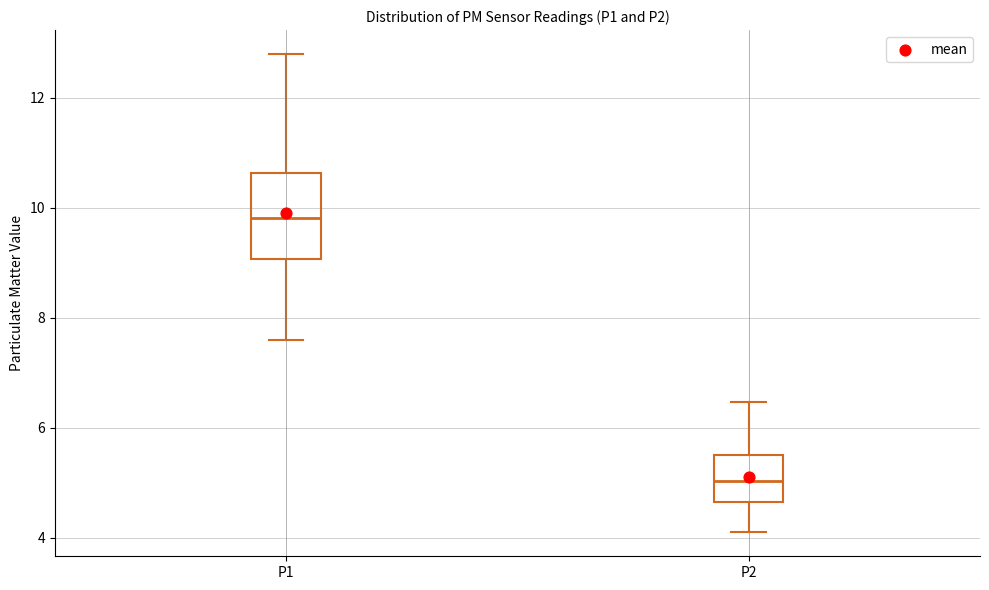

Which box is the tallest, from its lower edge to its upper edge?

P1